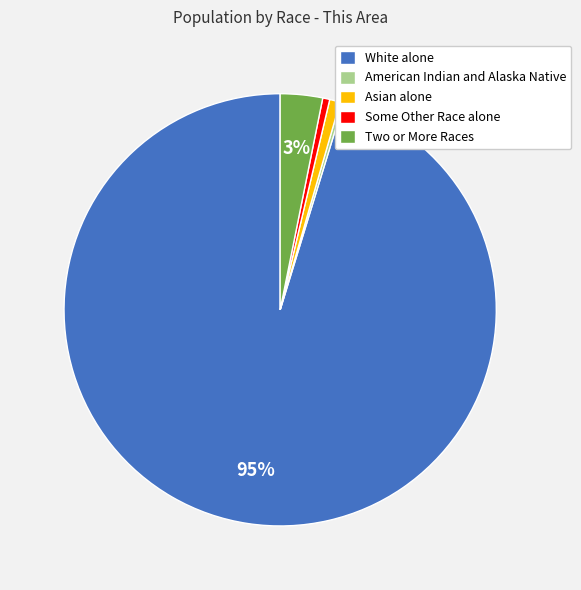

Which has a higher value, White alone or Two or More Races?

White alone